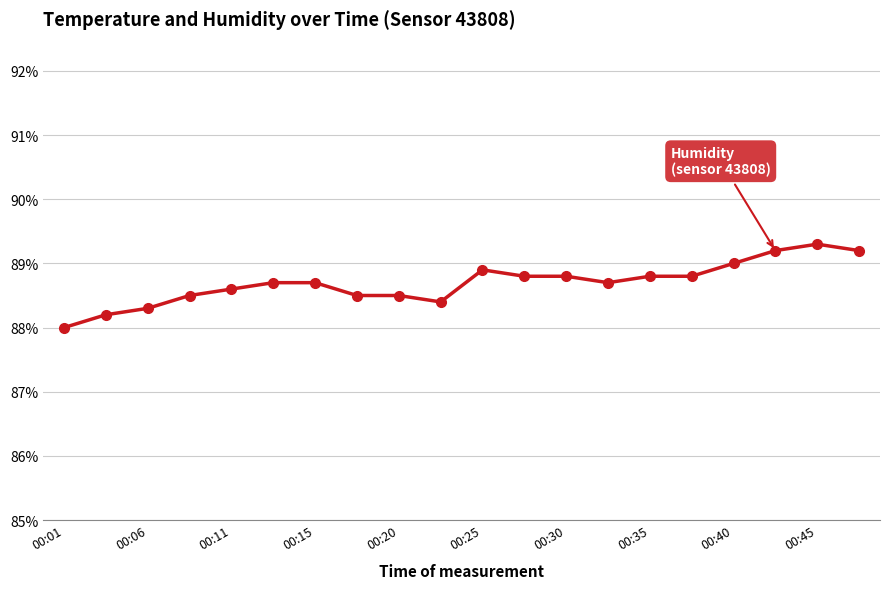

Which series has the largest total across all categories?

humidity